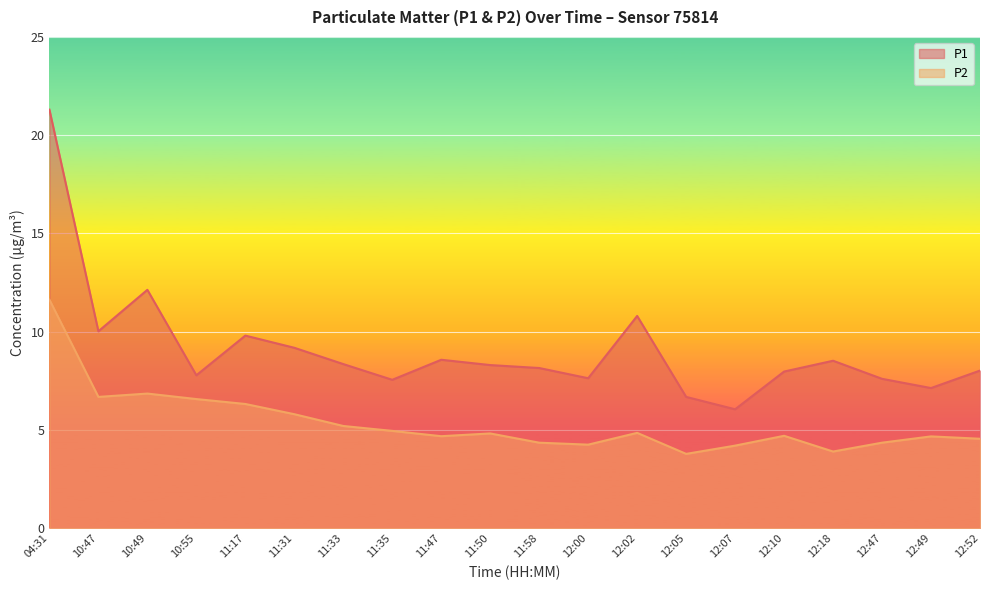

How many interior local valleys does the P1 series have?

6